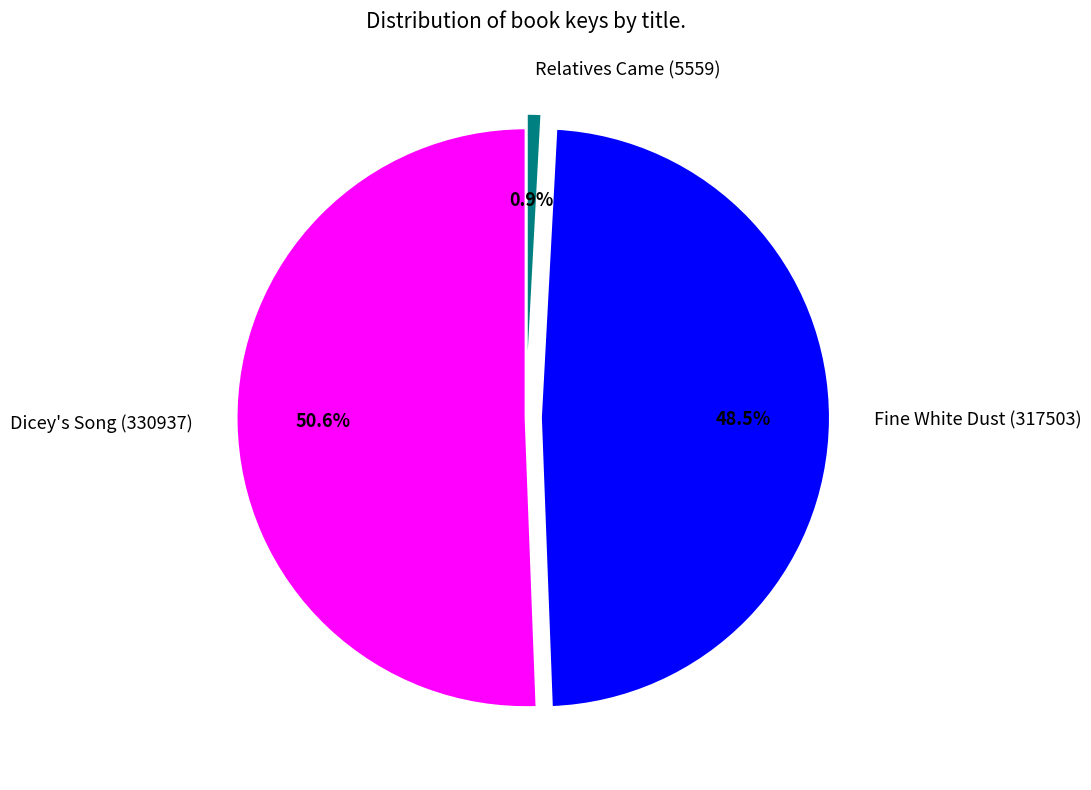

Between Dicey's Song (330937) and Relatives Came (5559), which is larger?

Dicey's Song (330937)